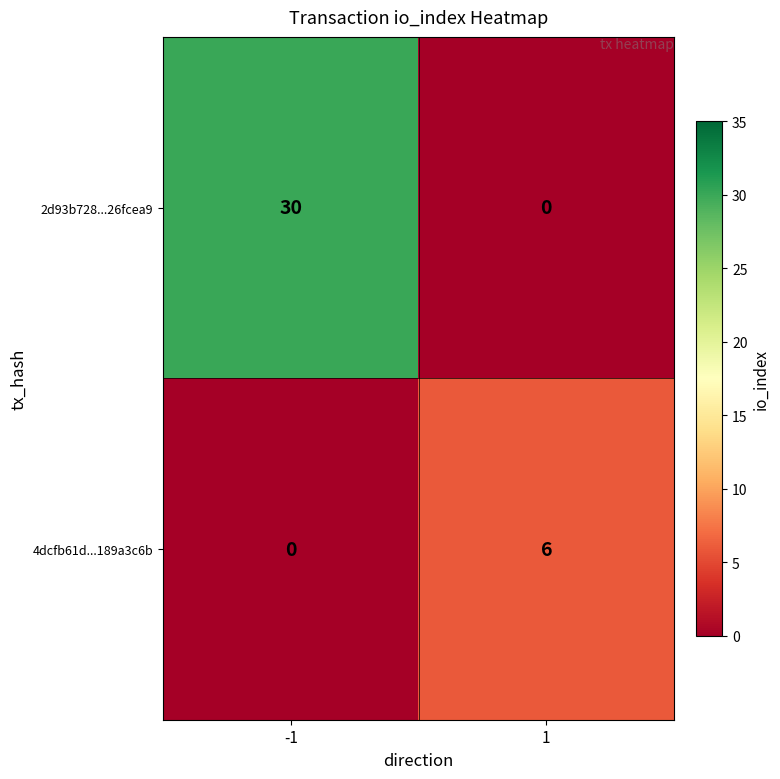

Which series has the largest total across all categories?

2d93b728...26fcea9